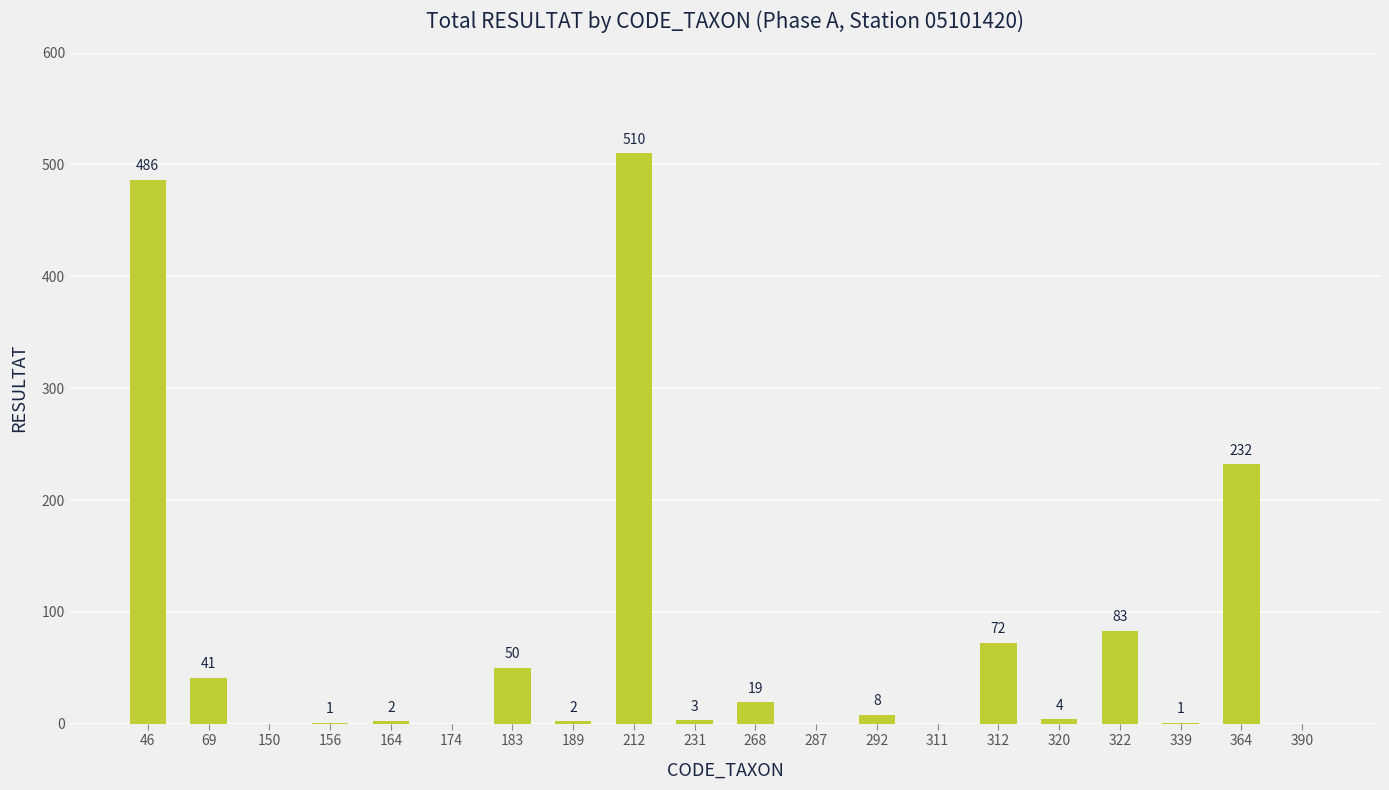

What is the maximum value shown in the chart?

510